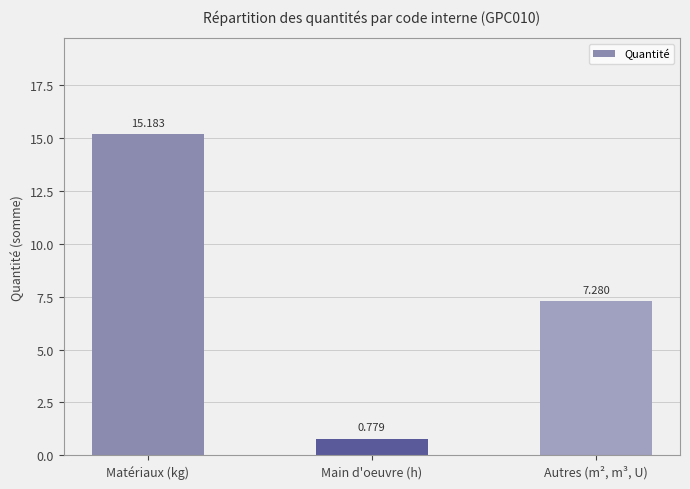

Which category has the lowest value across all series?

Main d'oeuvre (h)